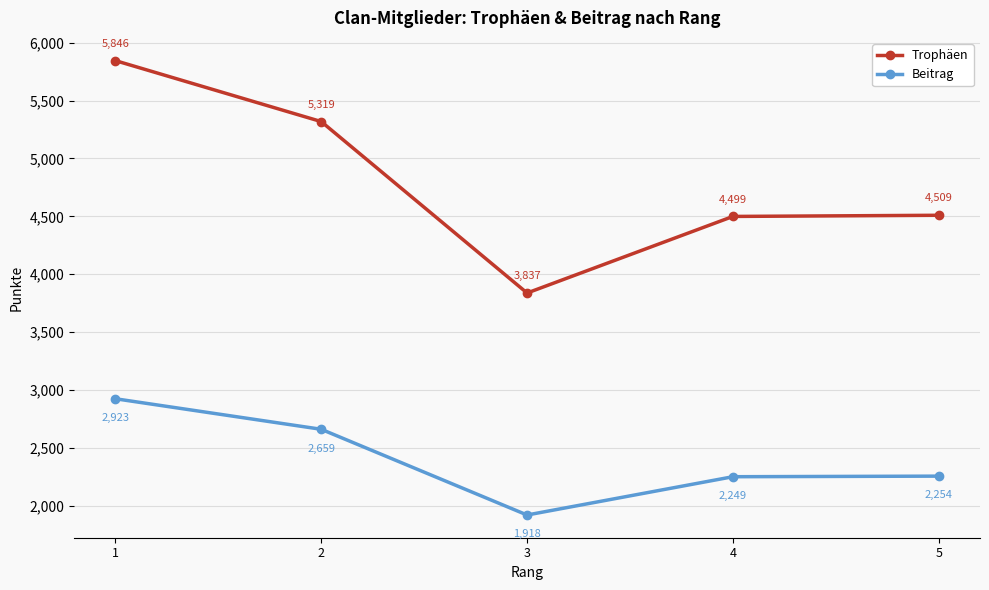

Rank the categories by Beitrag value from lowest to highest.

3, 4, 5, 2, 1